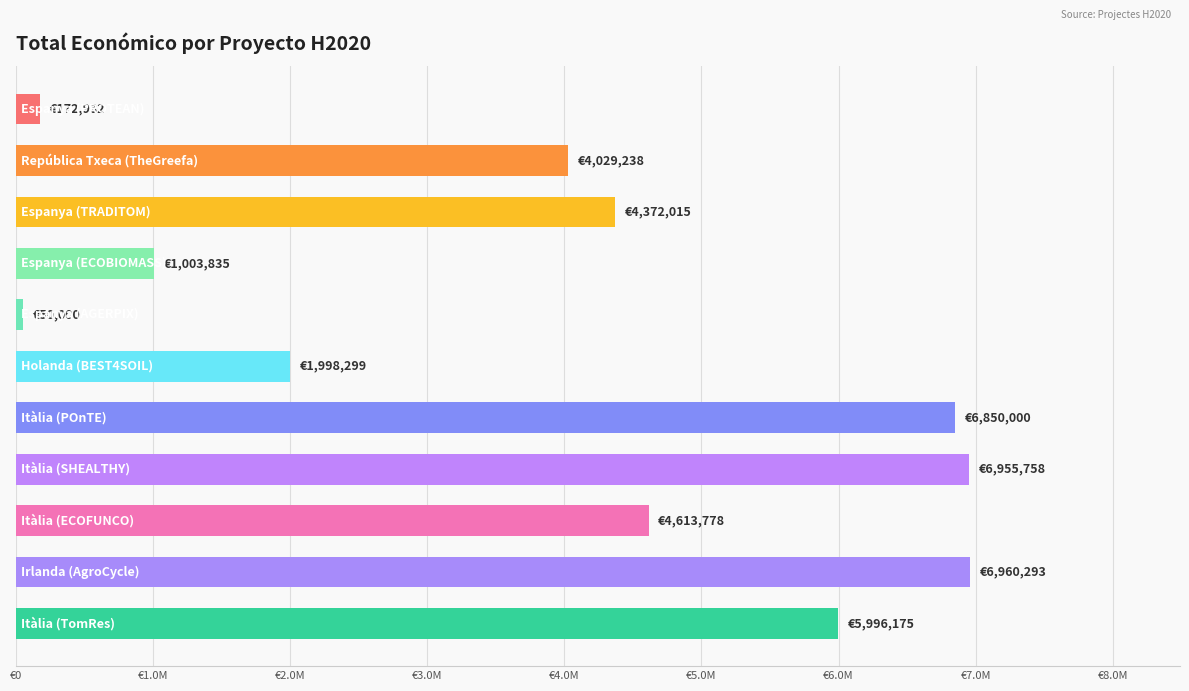

Are the bars horizontal?

Yes